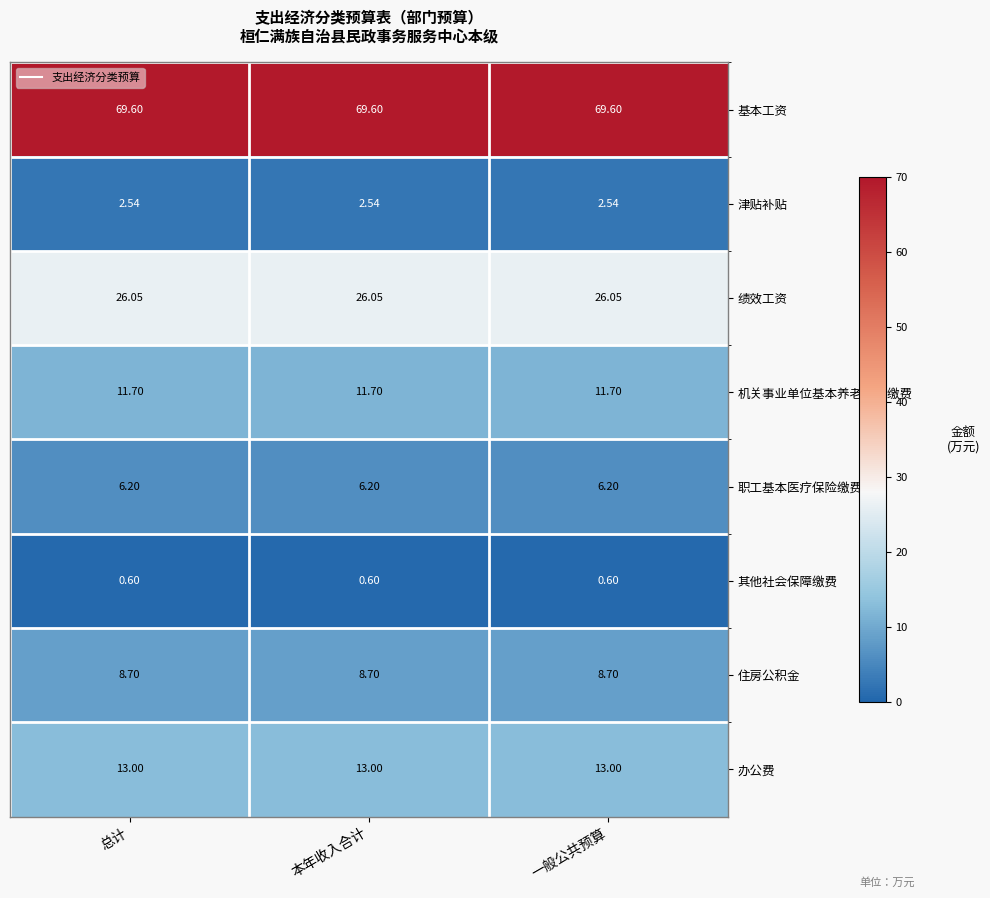

Which series has the largest total across all categories?

基本工资